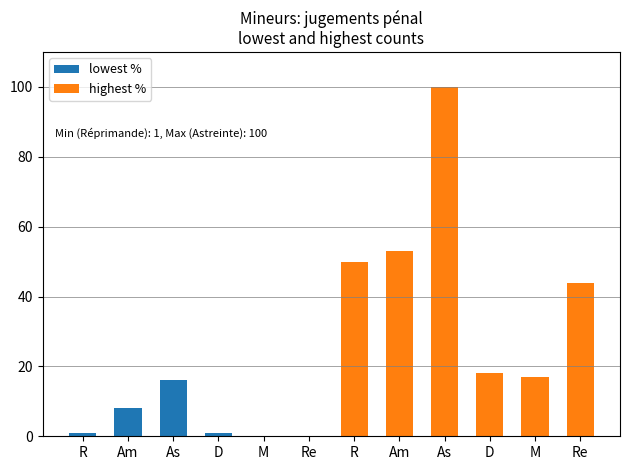

At how many categories does at least one series exceed 85?

1